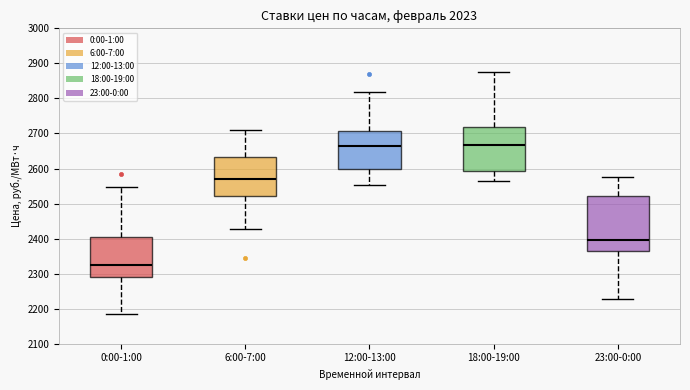

Reading left to right, transcribe this box plot: for each box, give where its median line is, the range the box spans, and where its two whiskers end, as read against the y-axis. The values are not printed on the chart, so give them approximately, as read against the axis.

0:00-1:00: median 2320, box 2290 to 2400, whiskers 2190 to 2550
6:00-7:00: median 2570, box 2520 to 2630, whiskers 2430 to 2710
12:00-13:00: median 2660, box 2600 to 2710, whiskers 2550 to 2820
18:00-19:00: median 2670, box 2590 to 2720, whiskers 2560 to 2880
23:00-0:00: median 2400, box 2360 to 2520, whiskers 2230 to 2580